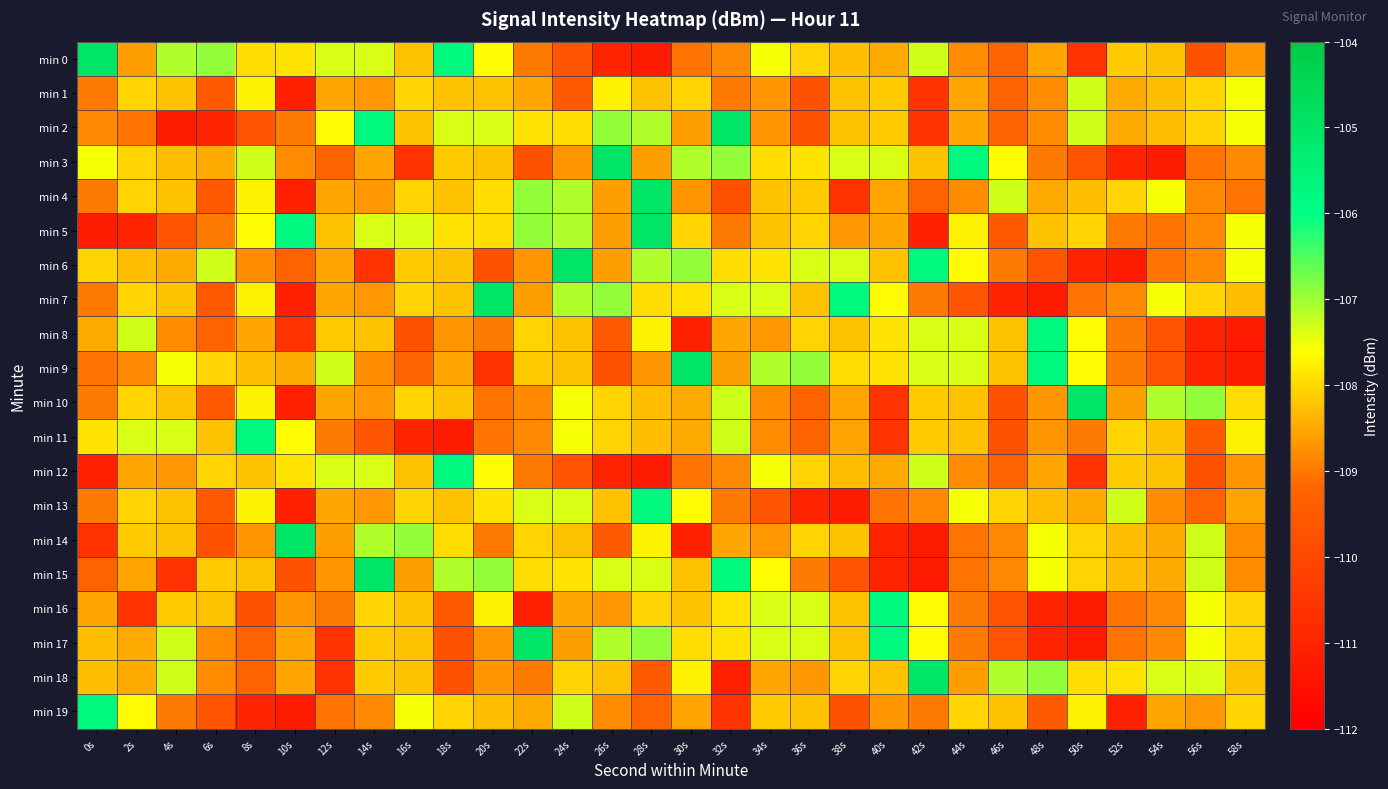

How many data points does each series have?

30